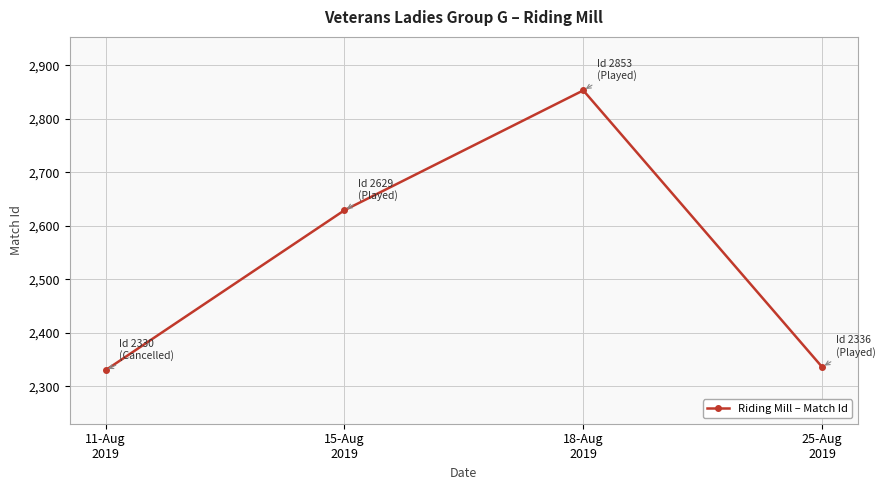

What is the change in value from 18-Aug
2019 to 25-Aug
2019?

-517